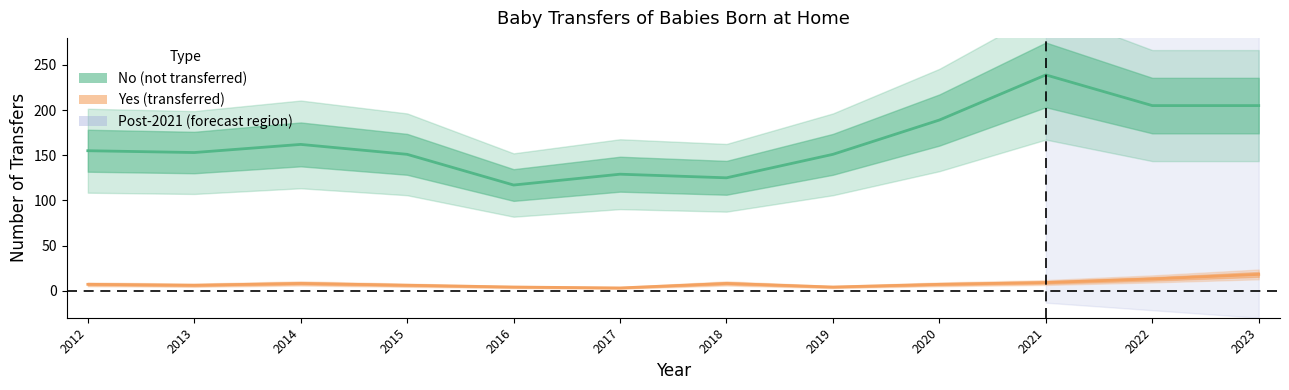

What are all the series names shown in the legend?

No (not transferred), Yes (transferred)